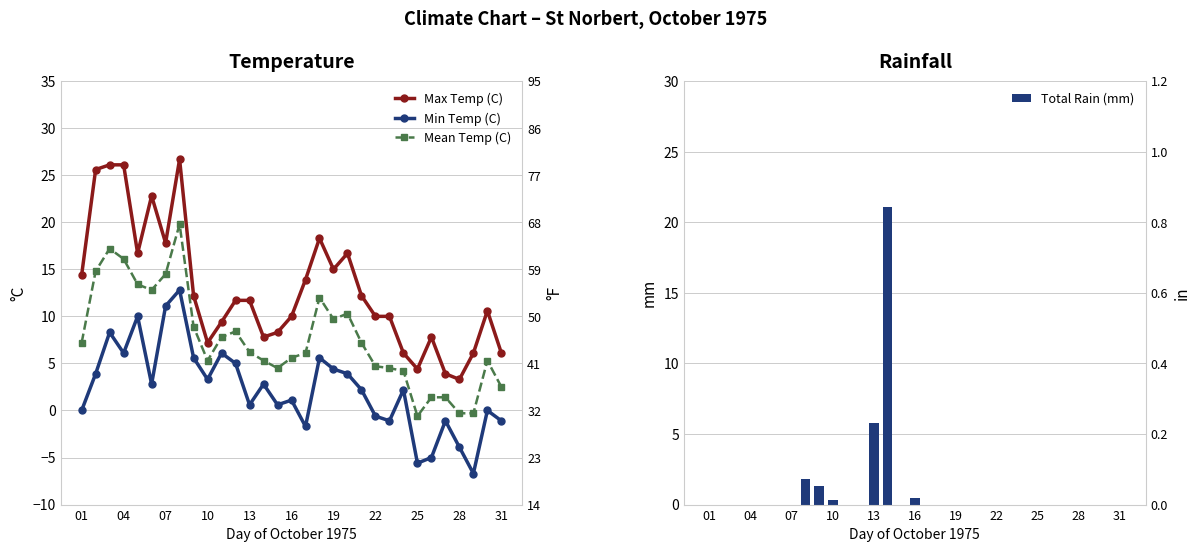

Are the bars grouped side by side (vs. stacked)?

Yes